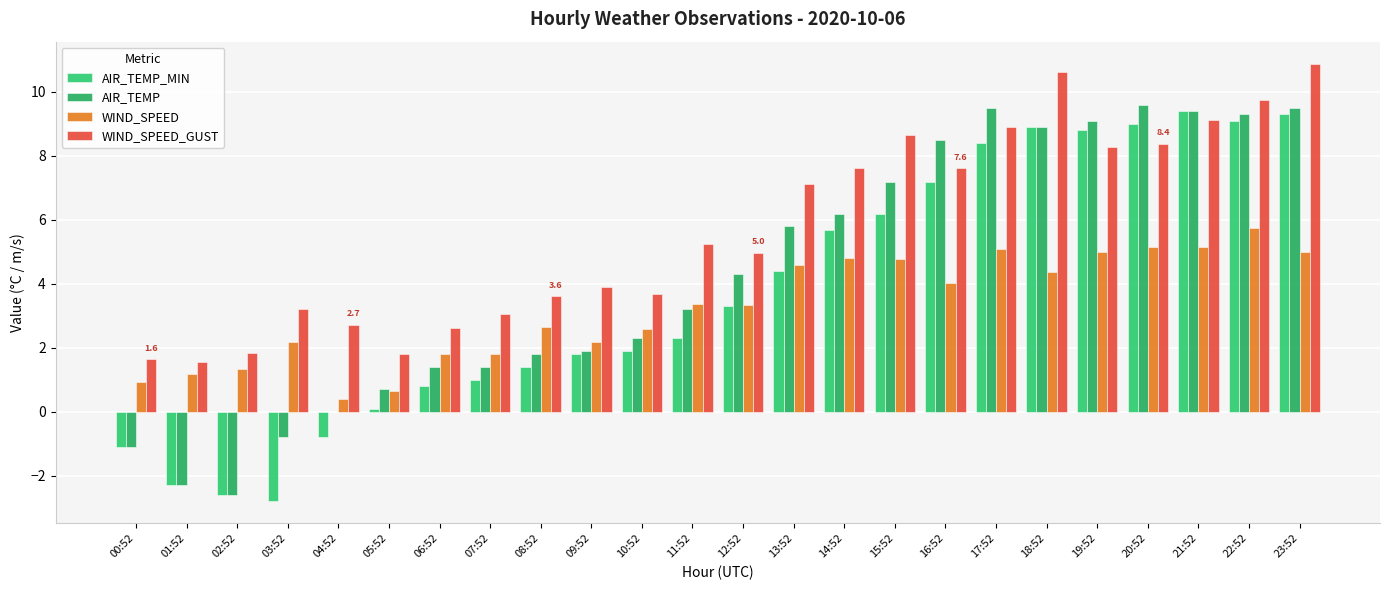

What is the sum of the AIR_TEMP_MIN values at 10:52 and 06:52?

2.7